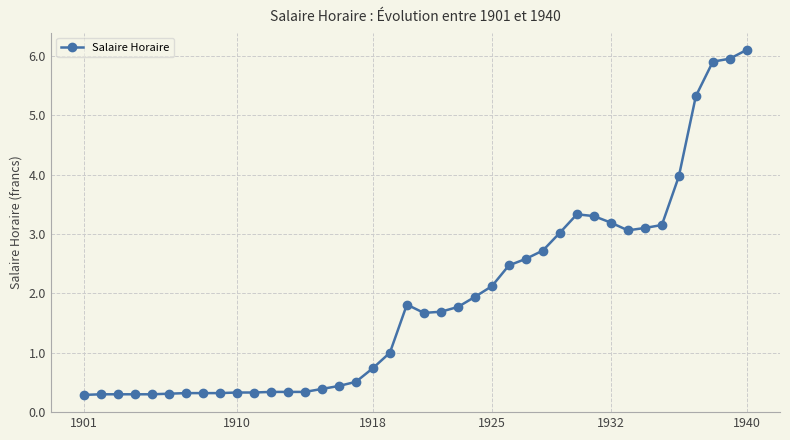

What is the average value?

1.9